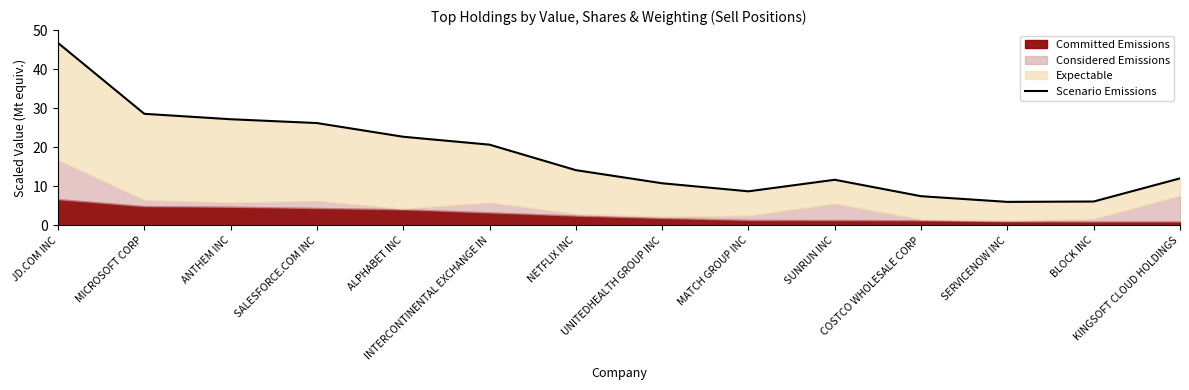

At which category does the chart reach its peak across all series?

JD.COM INC